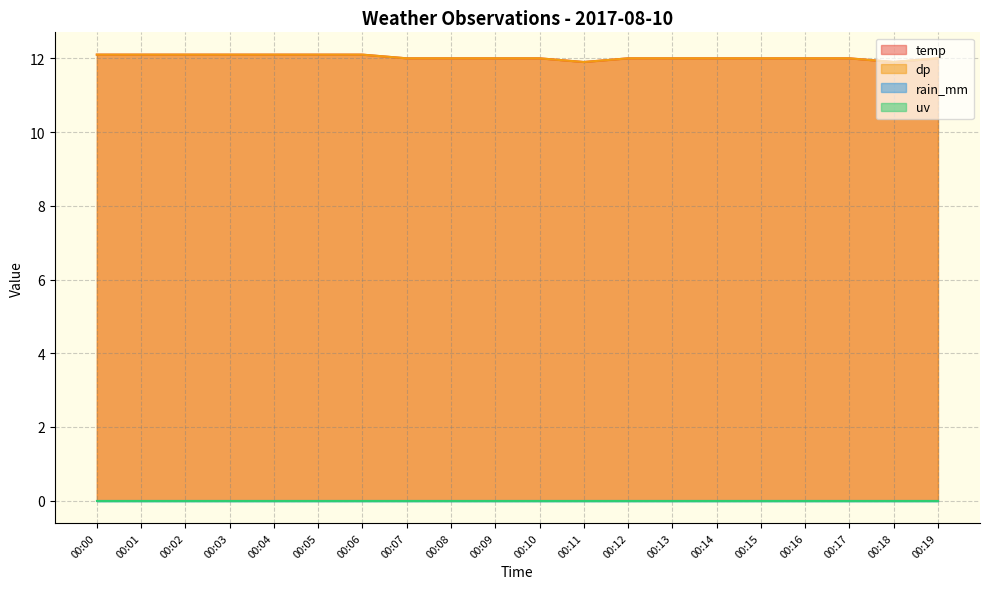

How many lines are shown in the chart?

4